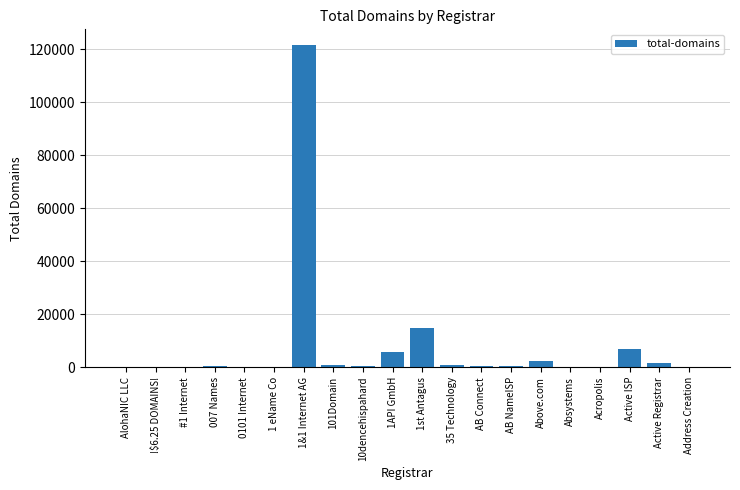

What is the sum of all values?

157405